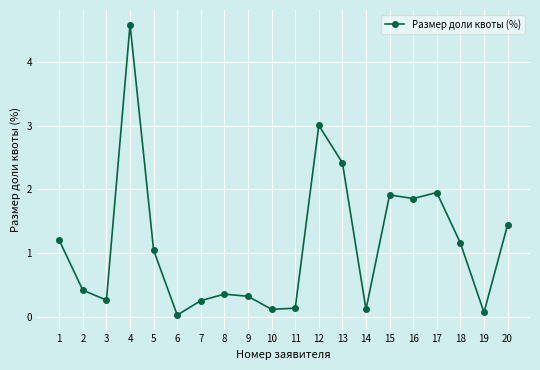

Between 12 and 8, which is larger?

12